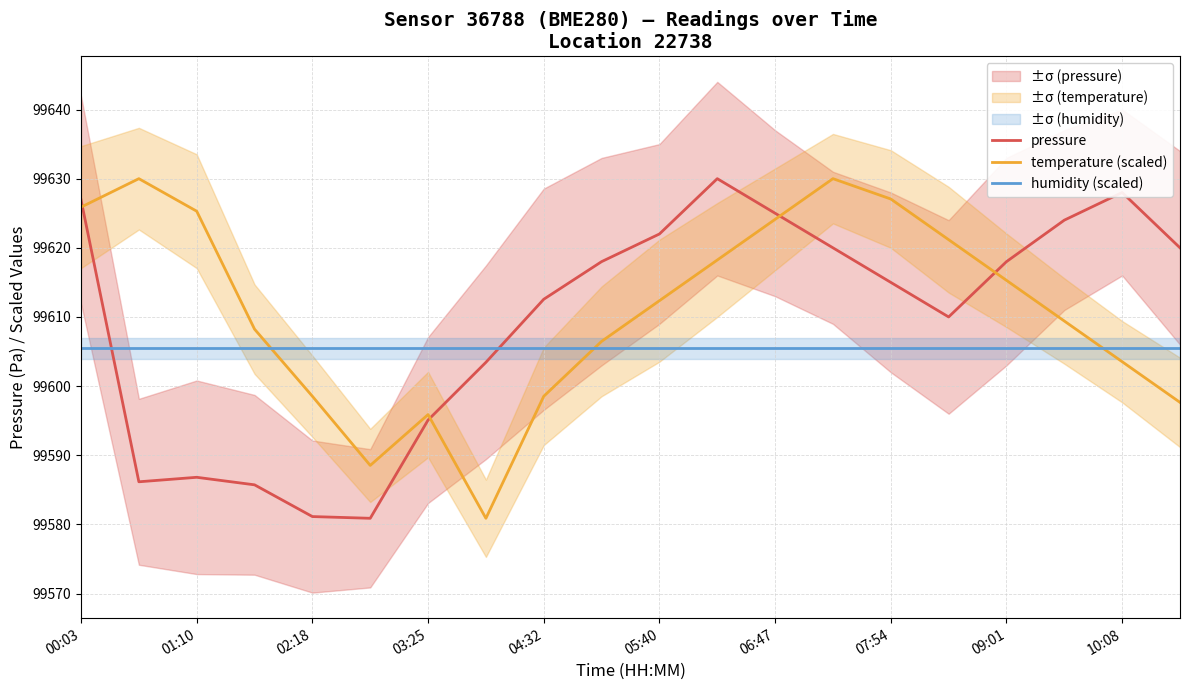

What is the minimum value for temperature (scaled)?

99580.9